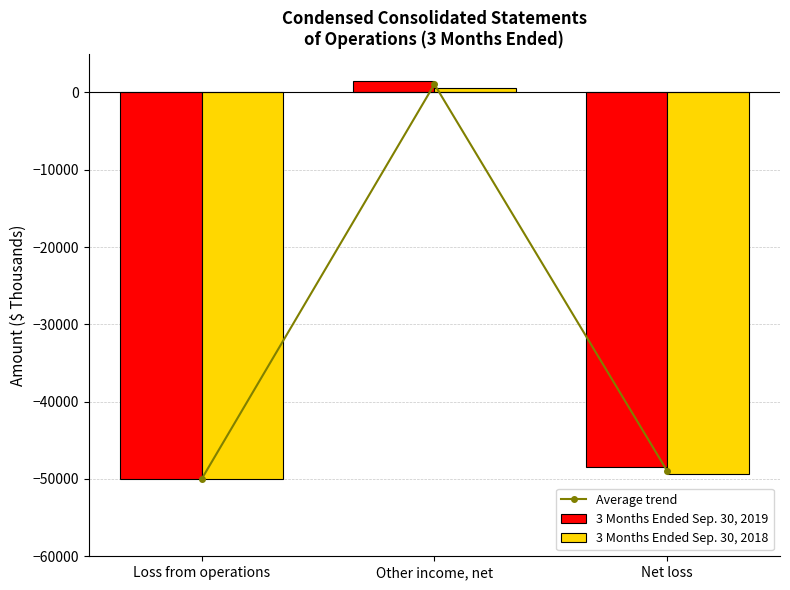

How many categories are shown in the chart?

3